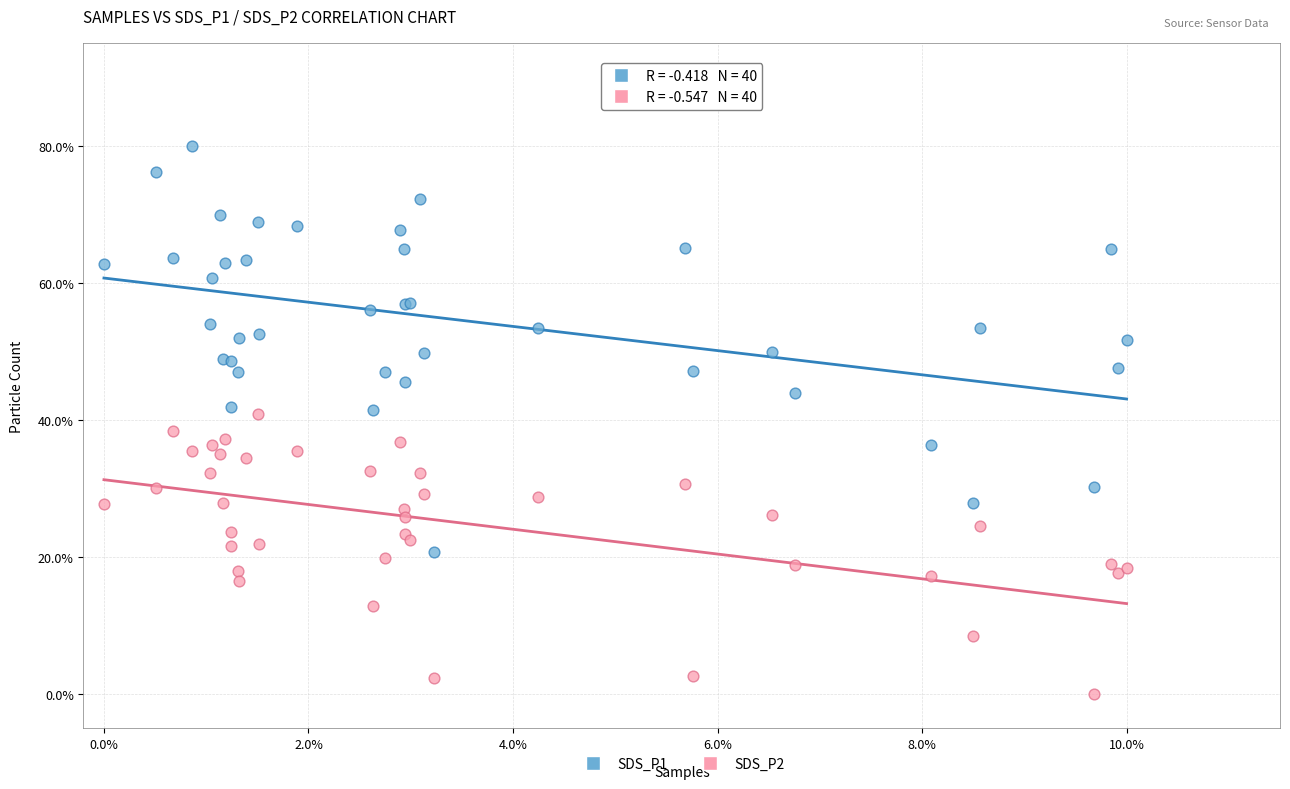

Which series reaches the minimum Y coordinate?

SDS_P2